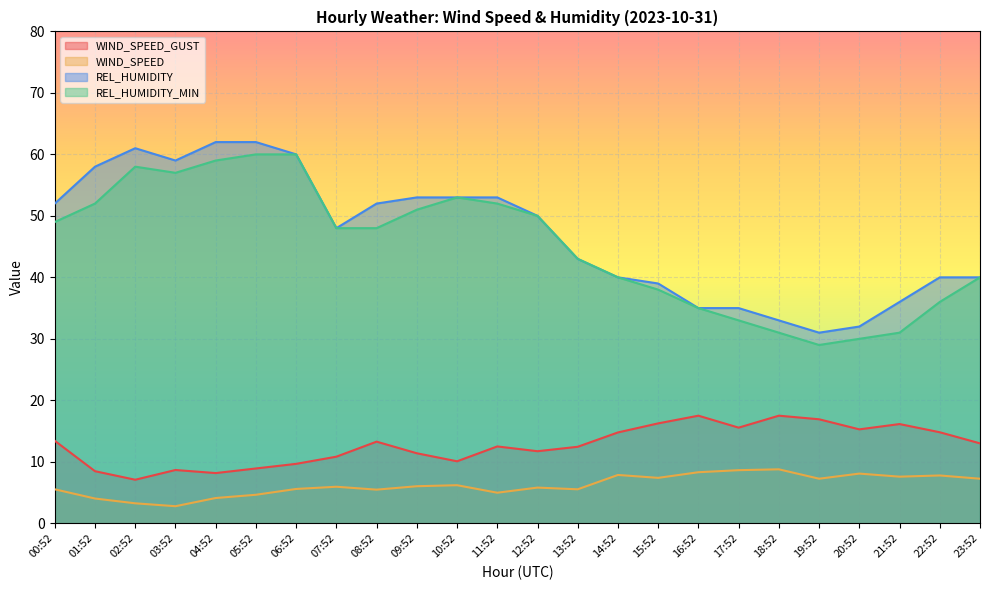

Is the value of REL_HUMIDITY at 23:52 greater than the value of WIND_SPEED at 18:52?

Yes